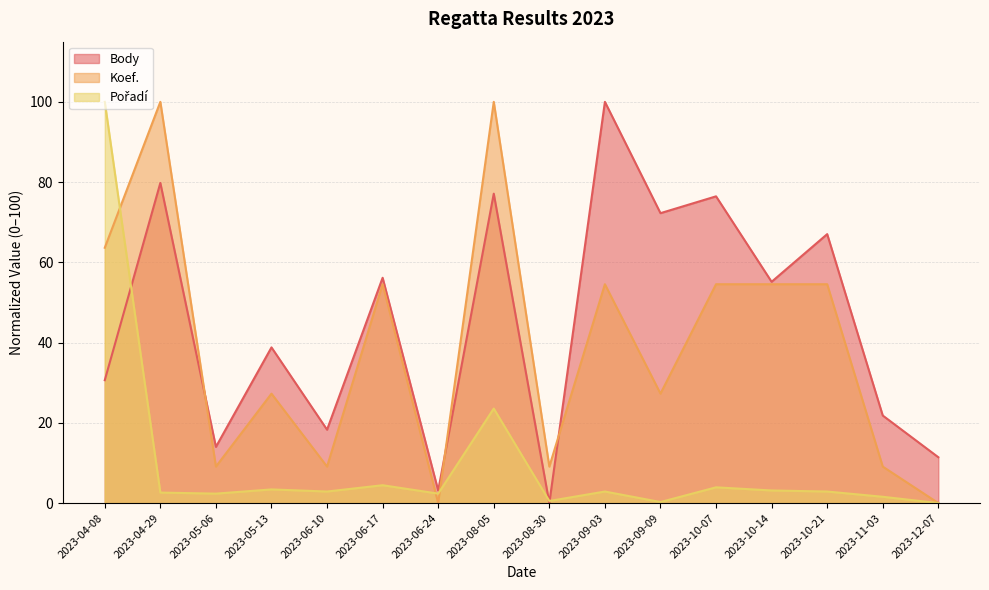

What are all the series names shown in the legend?

Body, Koef., Pořadí